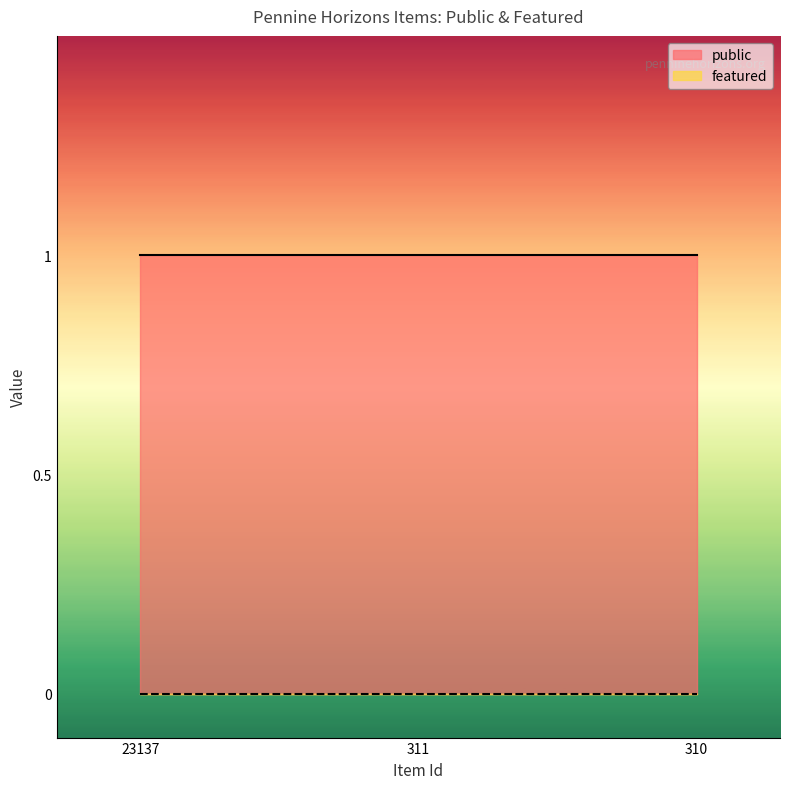

How many lines are shown in the chart?

2